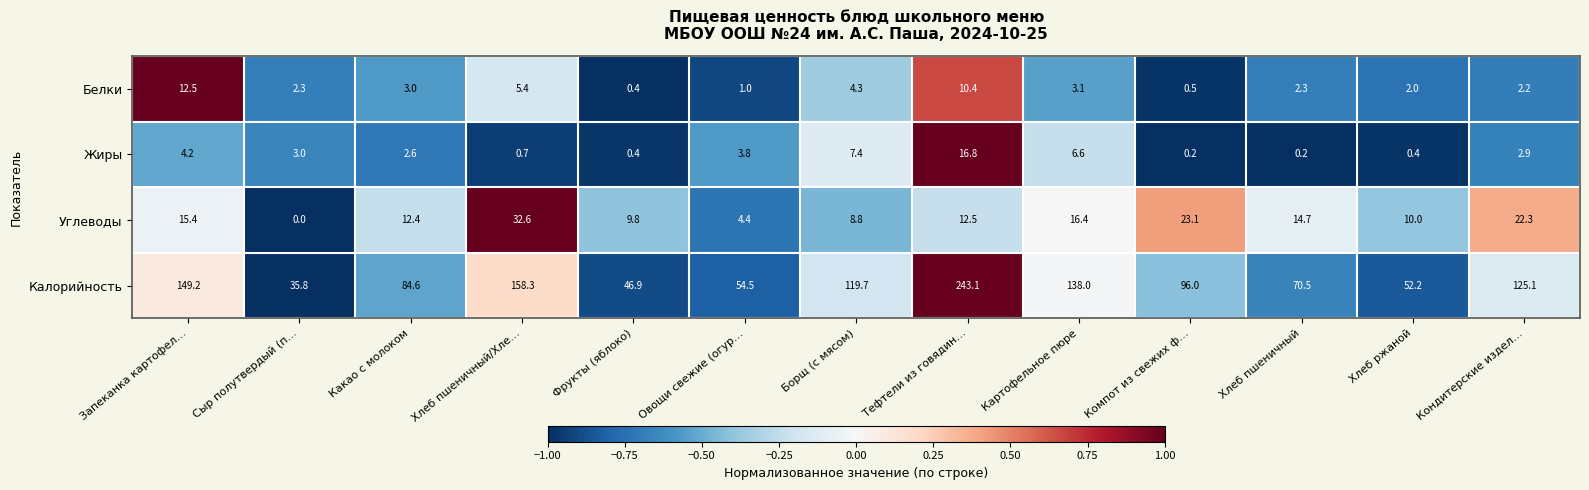

What is the average value of the Углеводы series?

14.0